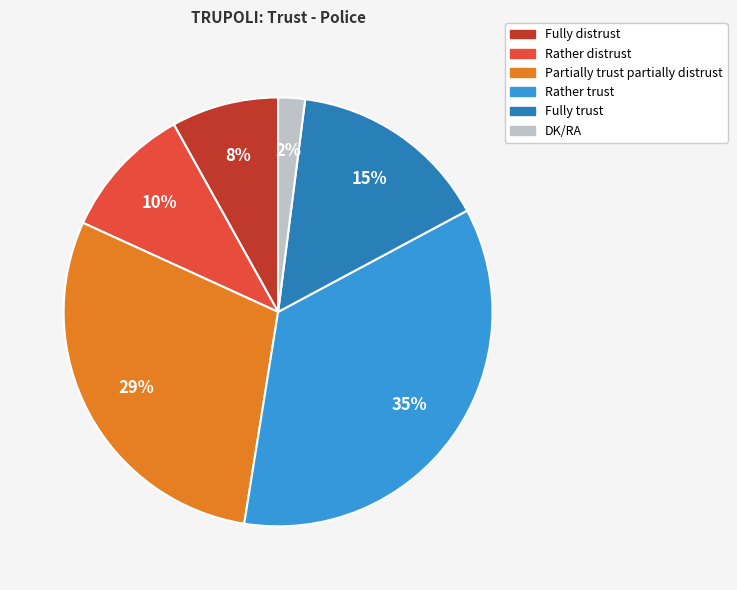

Does Partially trust partially distrust account for over 50% of the chart?

No